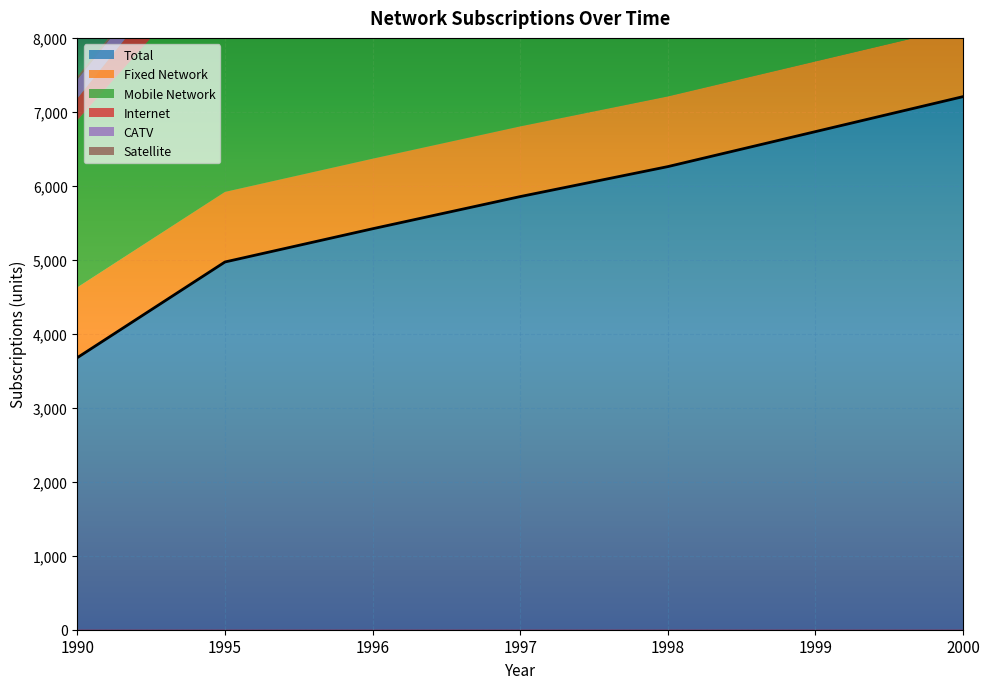

At which label does Mobile Network first exceed 3713?

1998